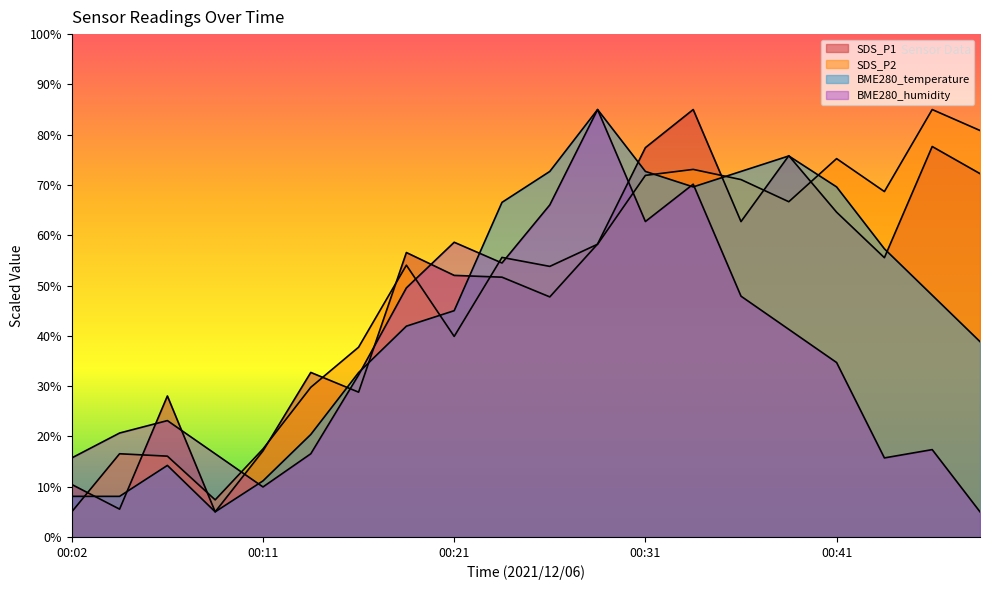

Where do BME280_temperature and SDS_P2 first cross each other?

00:02 and 00:04